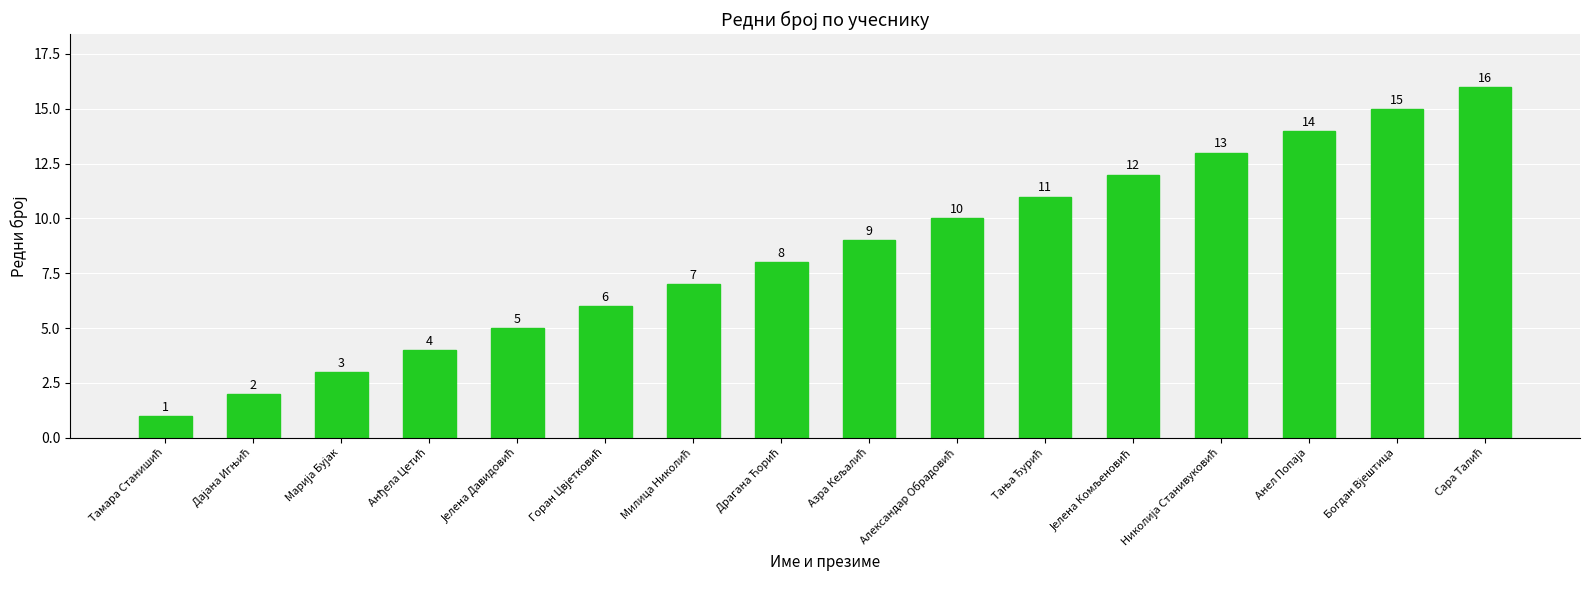

What is the sum of all values?

136